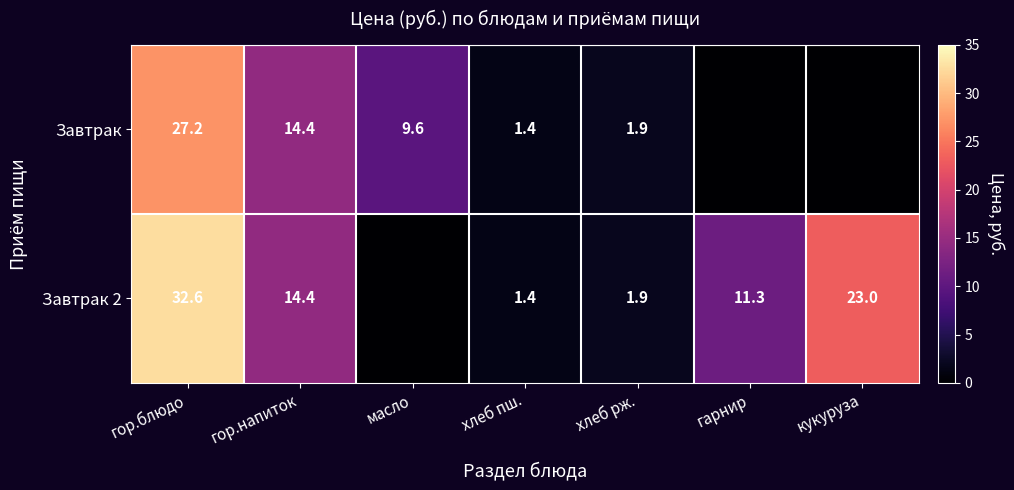

What is the sum of the Завтрак values at масло and хлеб пш.?

11.0